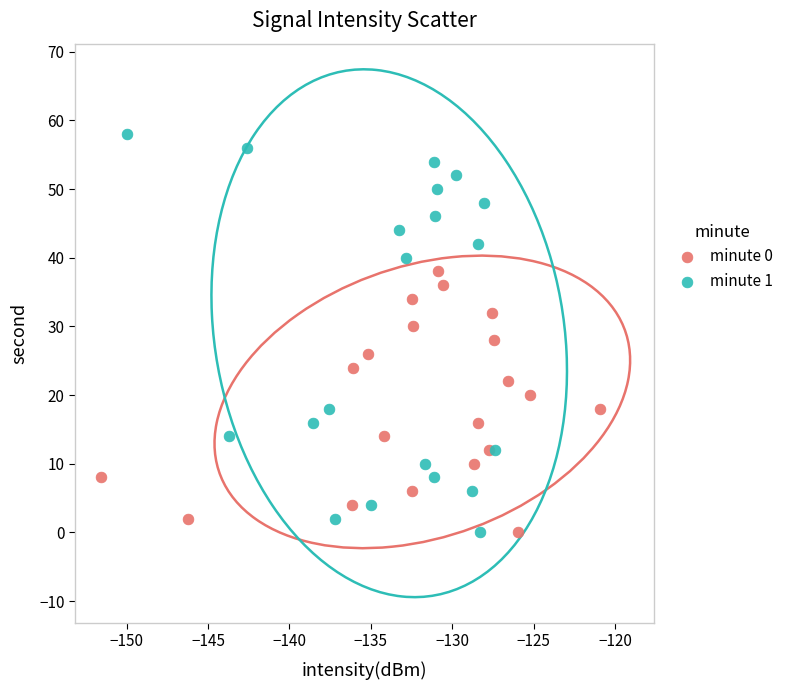

Which series contains the highest Y value?

minute 1